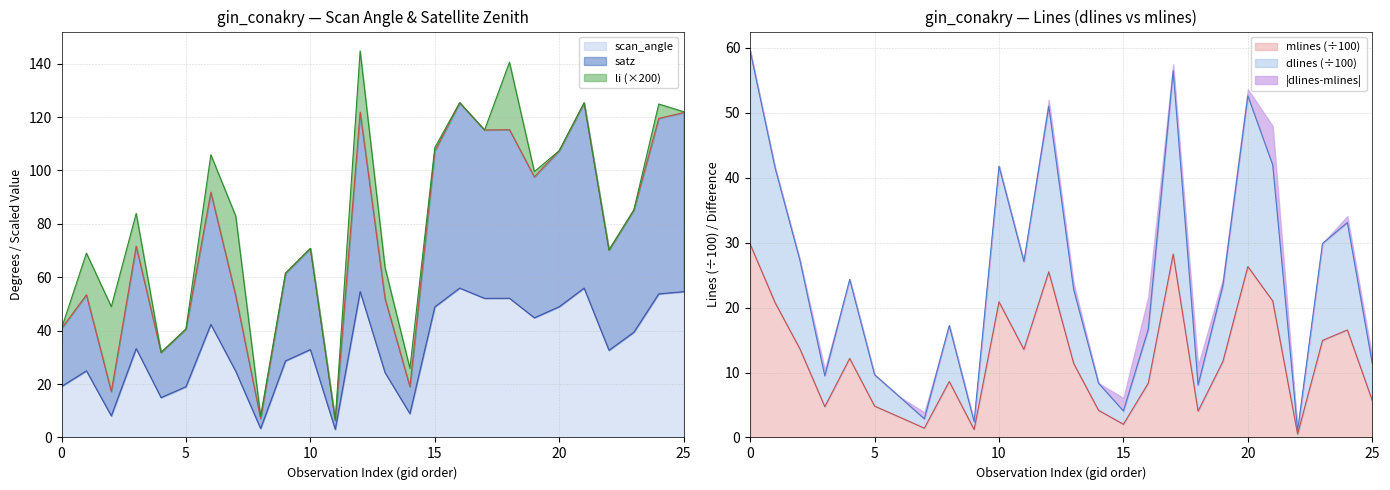

Which series has the largest total across all categories?

satz